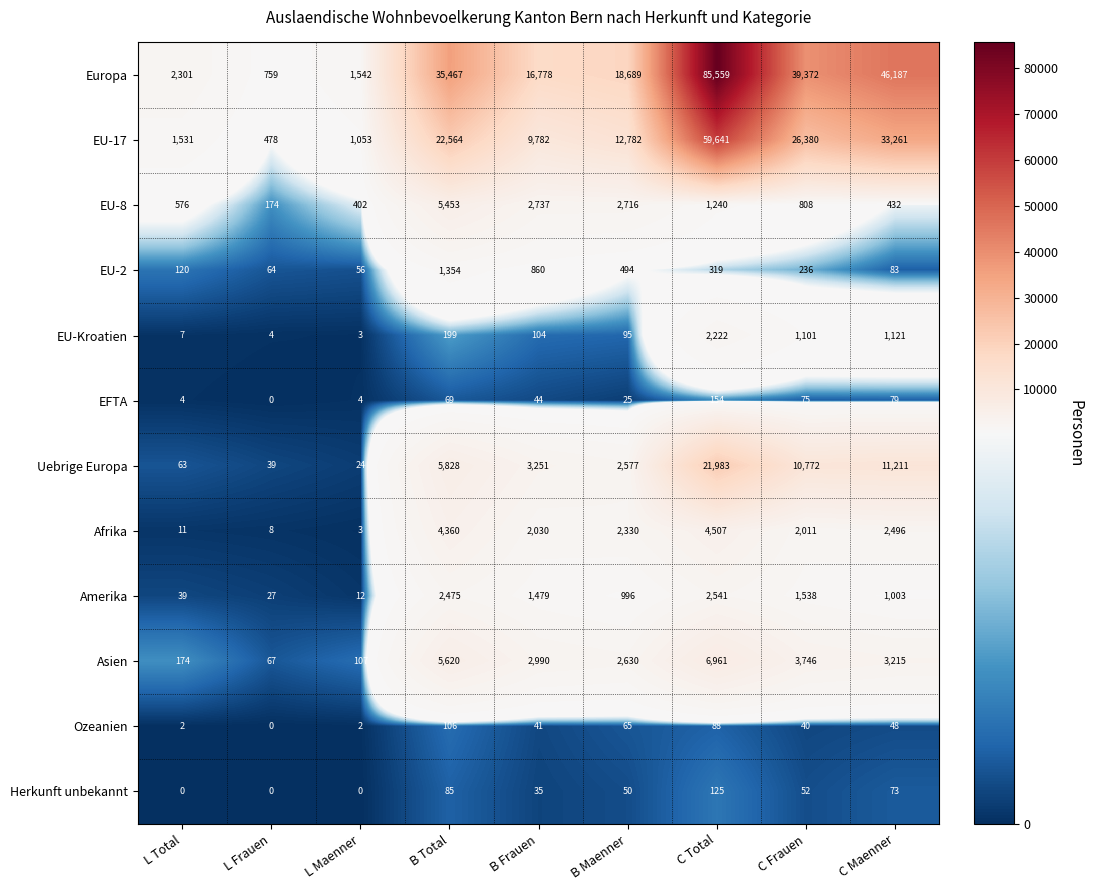

What is the difference between the maximum and second lowest values in the Europa series?

84017